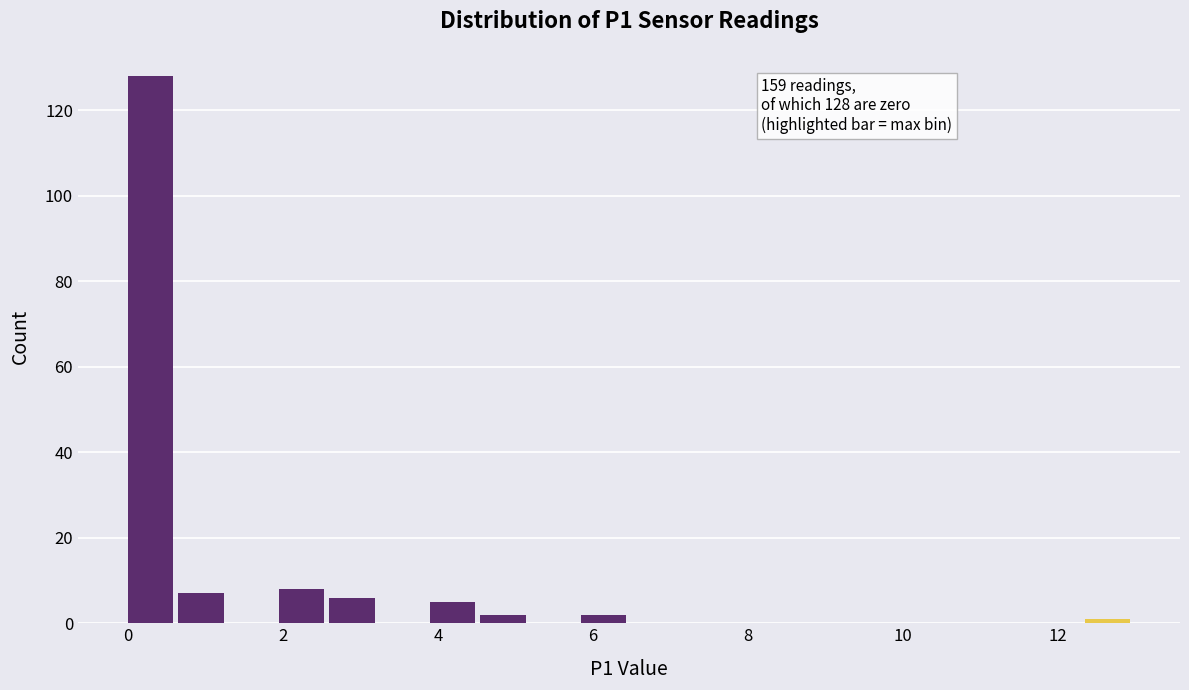

Around what value on the x-axis is the tallest bar? Give the approximate position of its centre, as read against the axis.

0.2